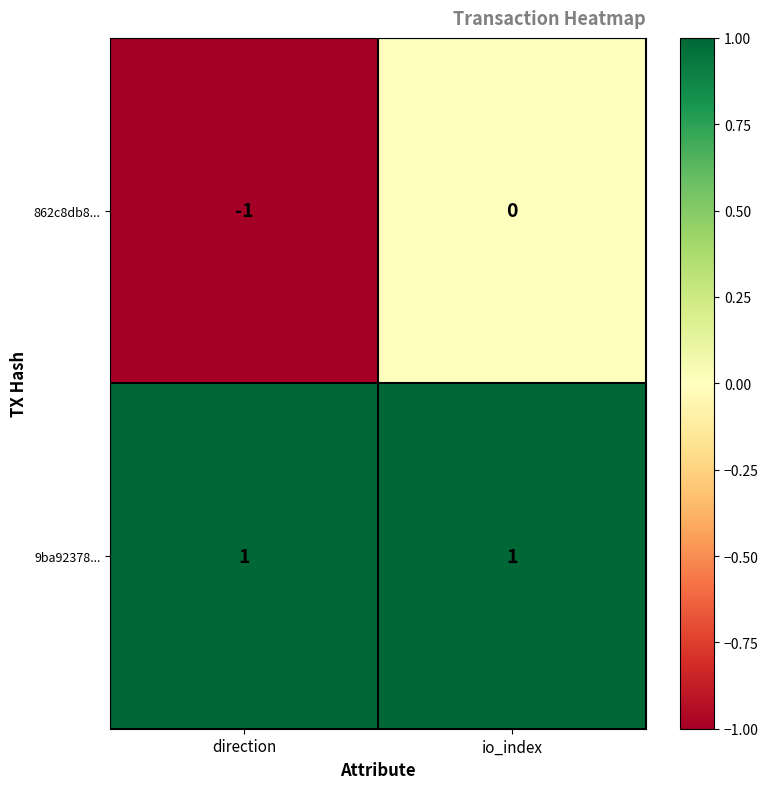

At which category does the chart reach its minimum across all series?

direction